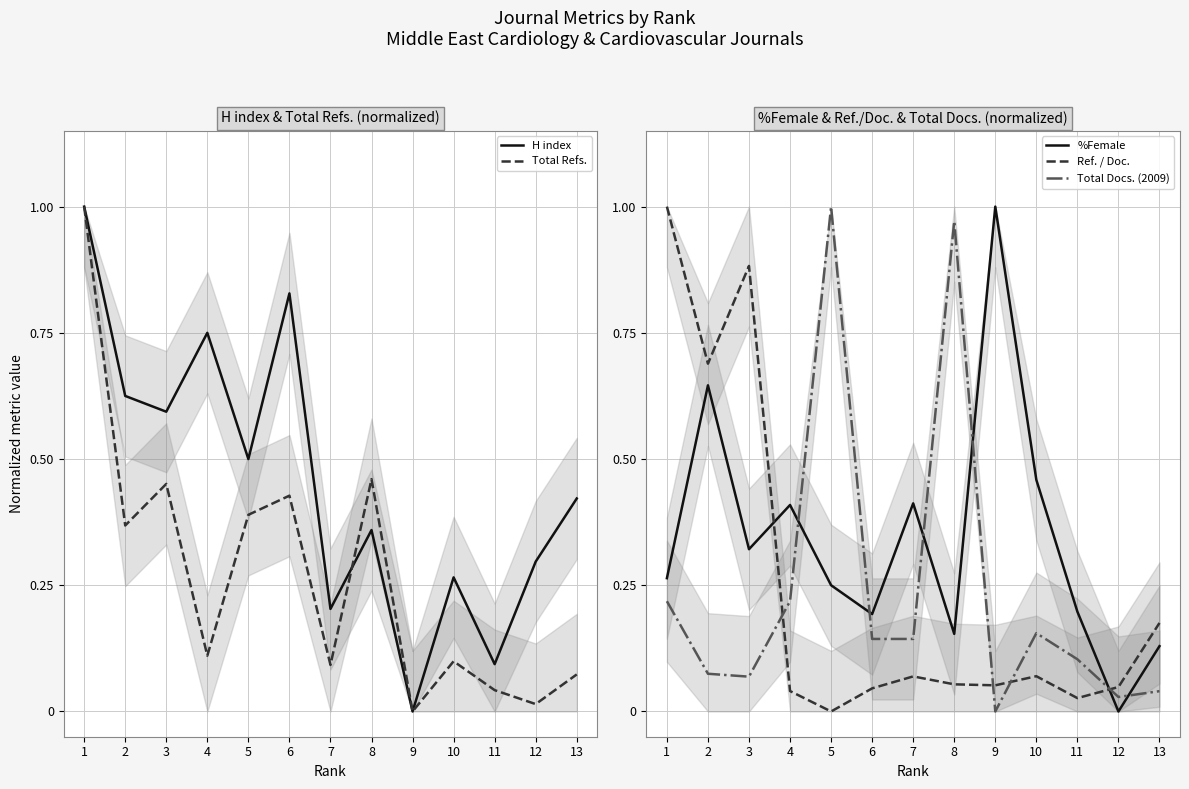

What are all the series names shown in the legend?

H index, Total Refs., %Female, Ref. / Doc., Total Docs. (2009)